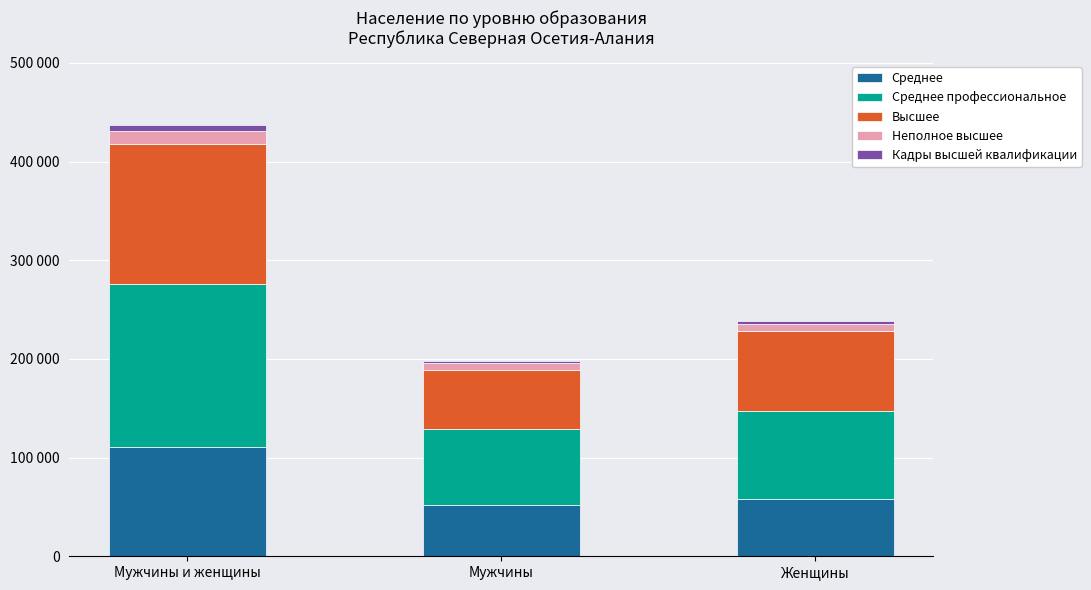

What are all the series names shown in the legend?

Среднее, Среднее профессиональное, Высшее, Неполное высшее, Кадры высшей квалификации